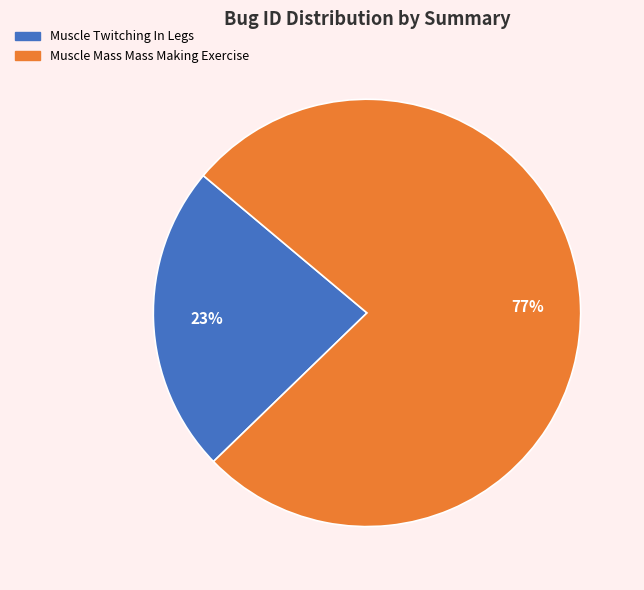

Count the number of slices in the pie.

2